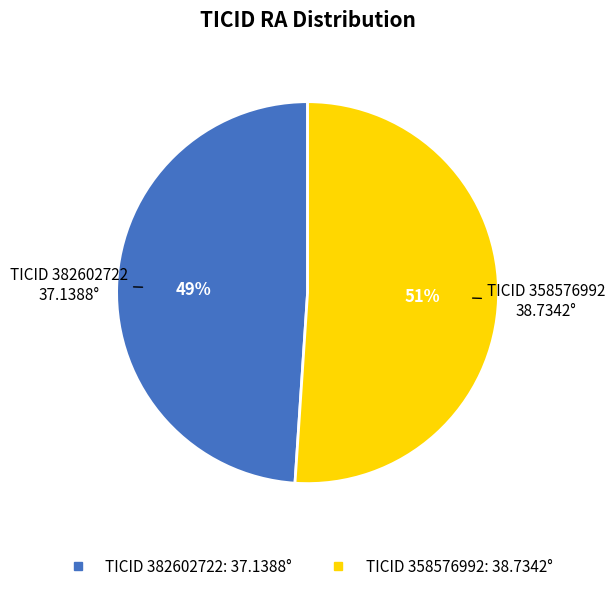

To the nearest percent, what is the difference between the largest and smallest slice percentages?

2%